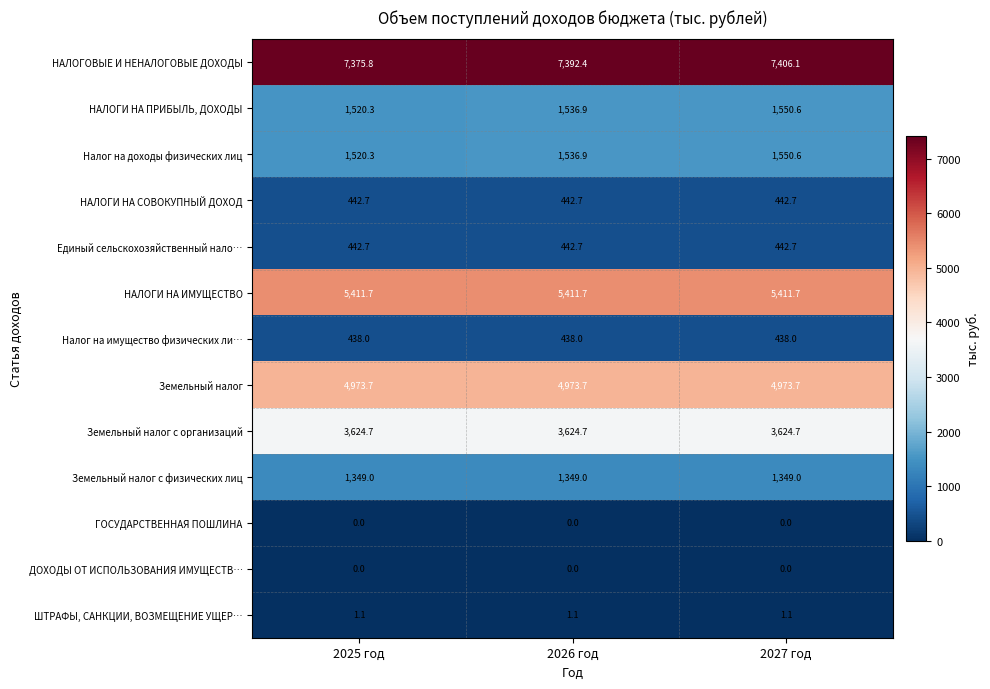

Count the number of categories in the chart.

3